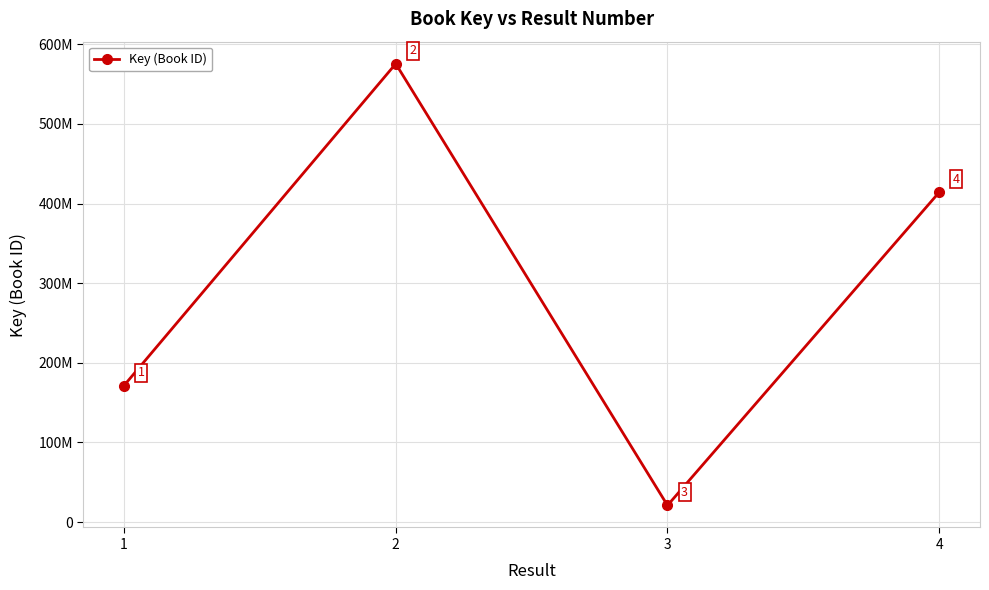

List the labels in order of value, smallest first.

3, 1, 4, 2